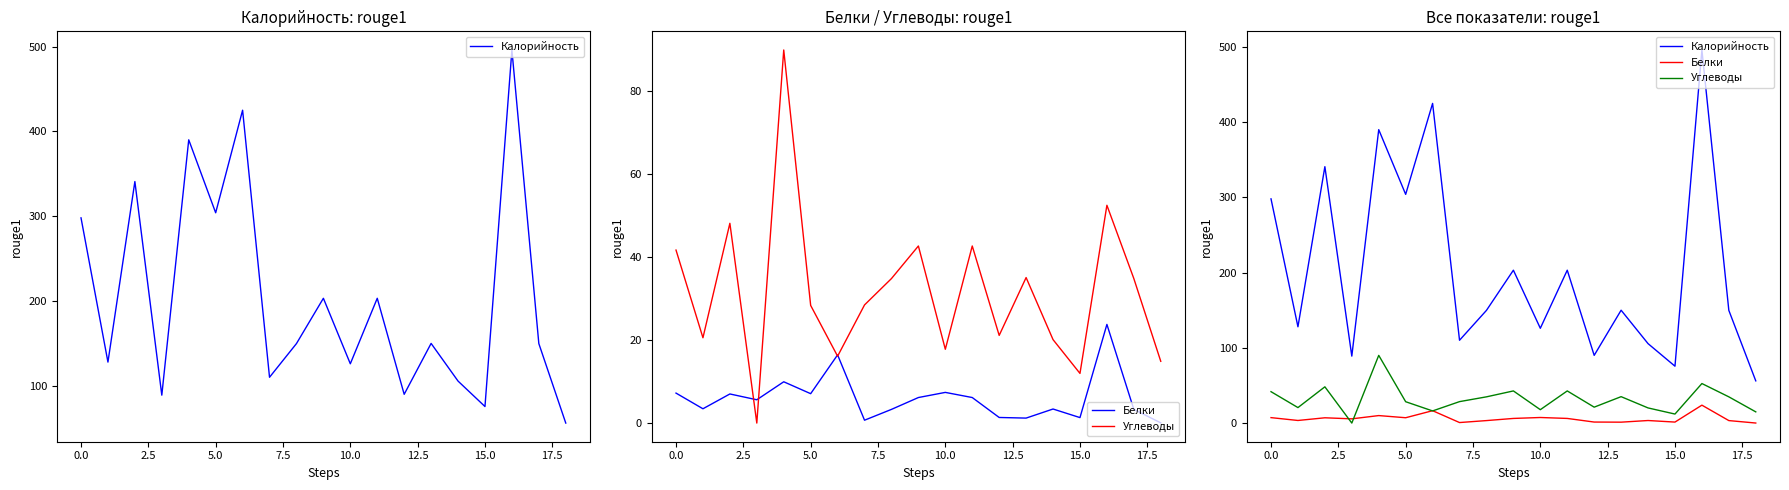

At 0.0, list the series in order from largest to smallest.

Калорийность, Углеводы, Белки